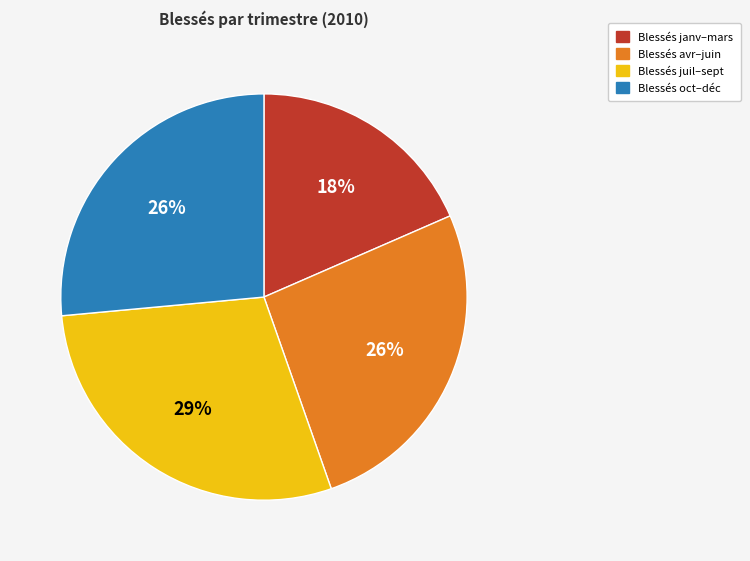

Is there any slice that represents more than half of the pie?

No